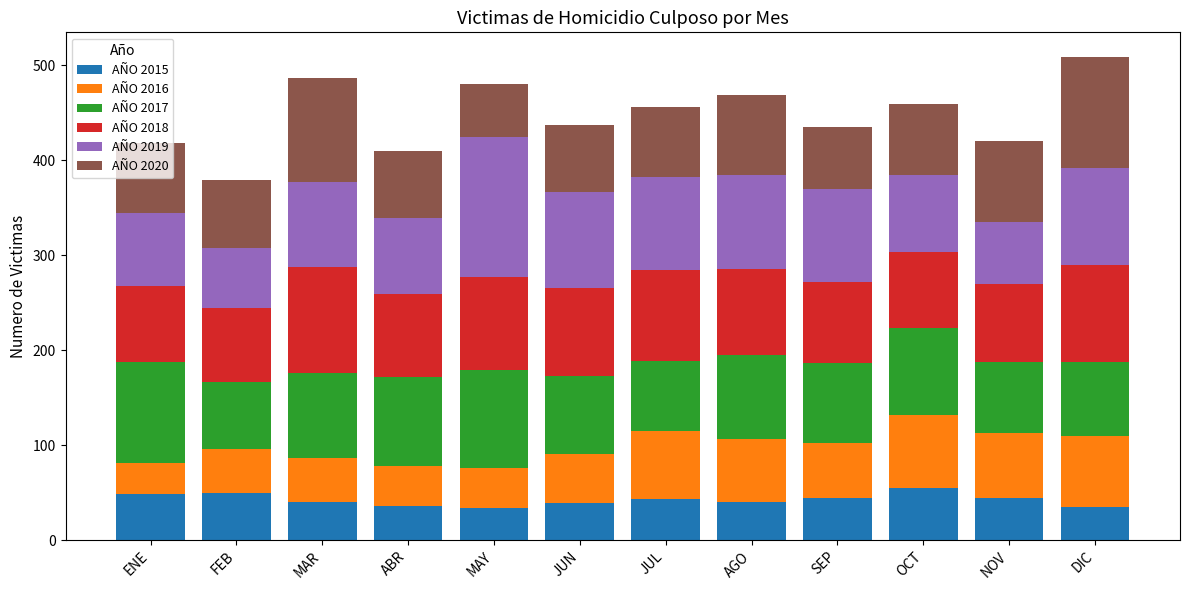

What is the highest value of the AÑO 2015 series?

55